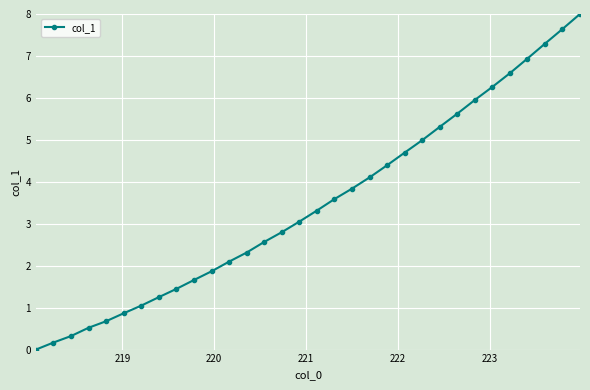

What is the value of the 11th point from the left?

1.9